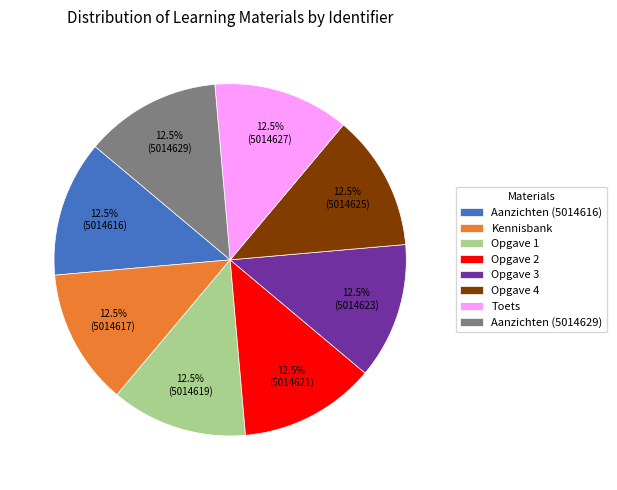

Approximately how many times larger is the value at Opgave 2 compared to Kennisbank?

1.0